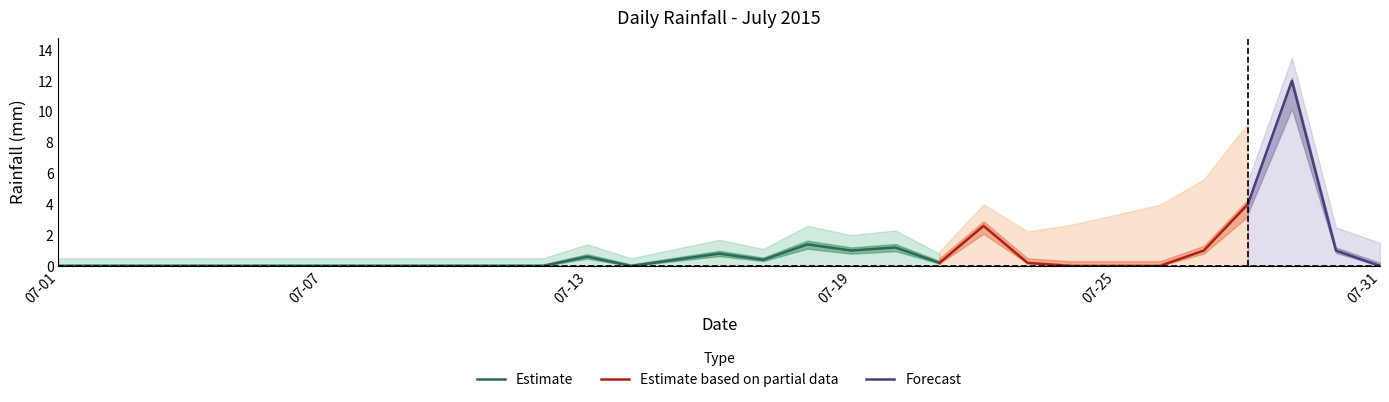

Reading left to right, what are all the values shown in this chart?

0.0	0.0	0.0	0.0	0.0	0.0	0.0	0.0	0.0	0.0	0.0	0.0	0.6	0.0	0.4	0.8	0.4	1.4	1.0	1.2	0.2	2.6	0.2	0.0	0.0	0.0	1.0	4.0	12.0	1.0	0.0